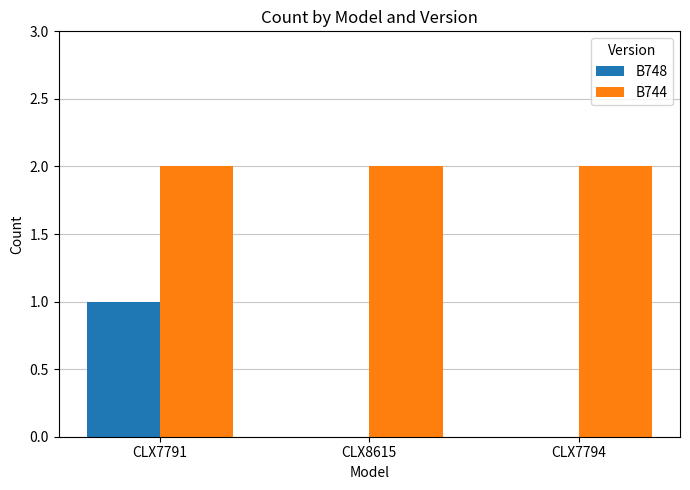

How many groups of bars are there?

3